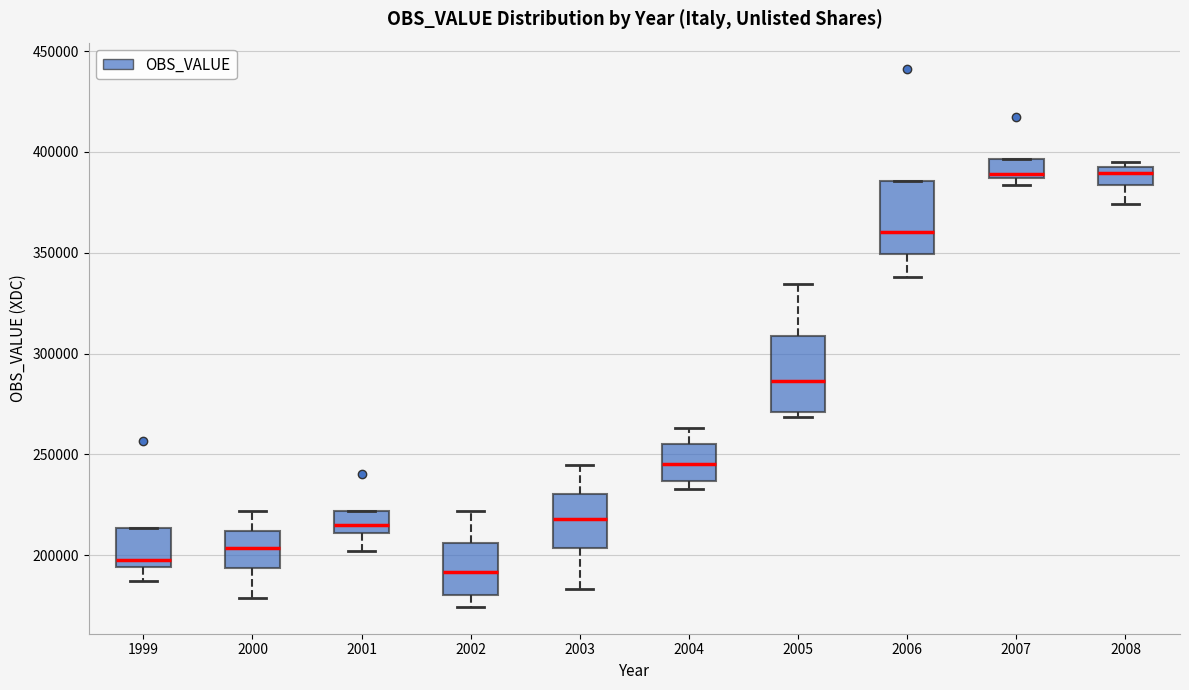

Reading left to right, transcribe this box plot: for each box, give where its median line is, the range the box spans, and where its two whiskers end, as read against the y-axis. The values are not printed on the chart, so give them approximately, as read against the axis.

1999: median 200000, box 195000 to 215000, whiskers 185000 to 215000
2000: median 205000, box 195000 to 210000, whiskers 180000 to 220000
2001: median 215000, box 210000 to 220000, whiskers 200000 to 220000
2002: median 190000, box 180000 to 205000, whiskers 175000 to 220000
2003: median 220000, box 205000 to 230000, whiskers 185000 to 245000
2004: median 245000, box 235000 to 255000, whiskers 235000 (just below the box's lower edge) to 265000
2005: median 285000, box 270000 to 310000, whiskers 270000 (just below the box's lower edge) to 335000
2006: median 360000, box 350000 to 385000, whiskers 340000 to 385000
2007: median 390000, box 385000 to 395000, whiskers 385000 (just below the box's lower edge) to 395000
2008: median 390000, box 385000 to 395000, whiskers 375000 to 395000 (just above the box's upper edge)